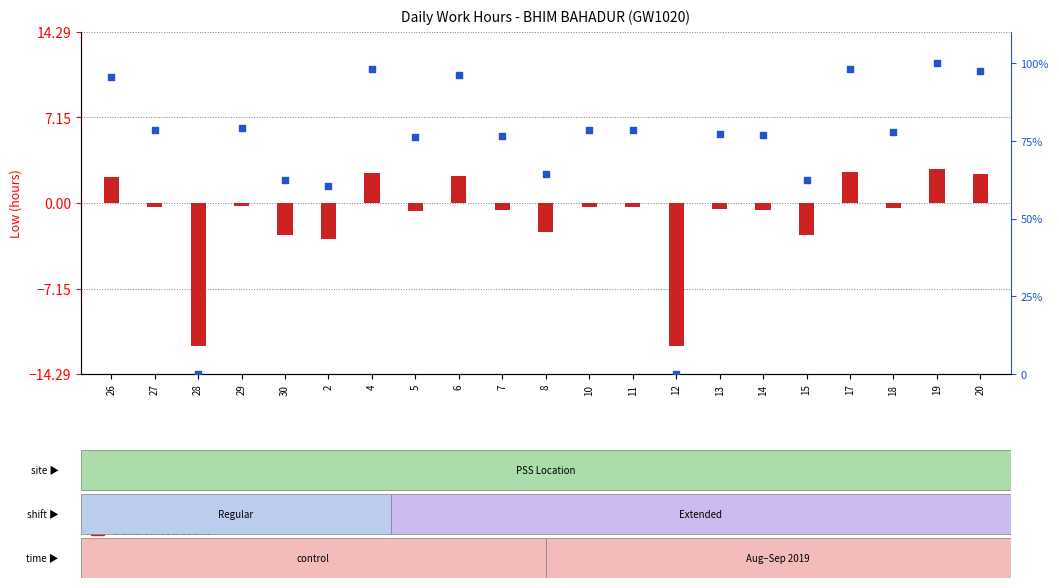

What is the total value across all series at 4?

100.5